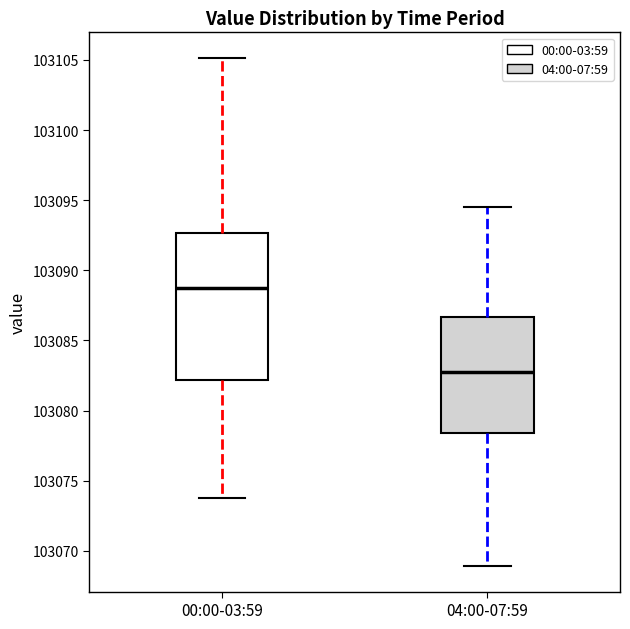

Which box's median line is the lowest?

04:00-07:59